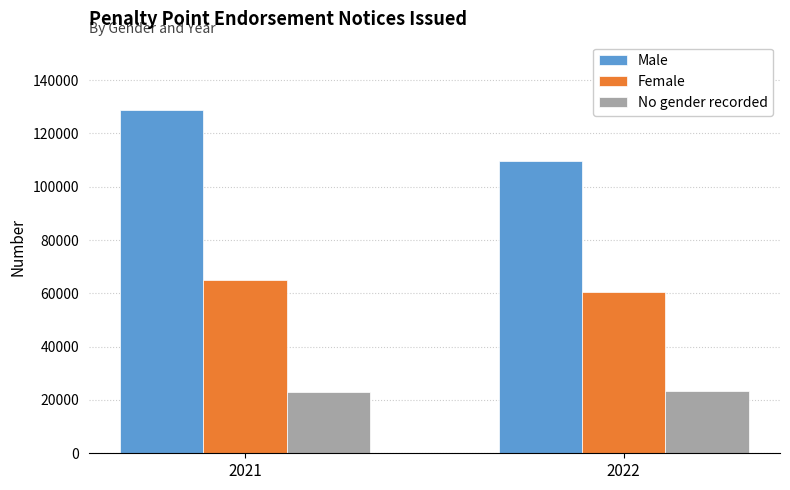

Is the value of Female at 2021 greater than the value of Male at 2022?

No